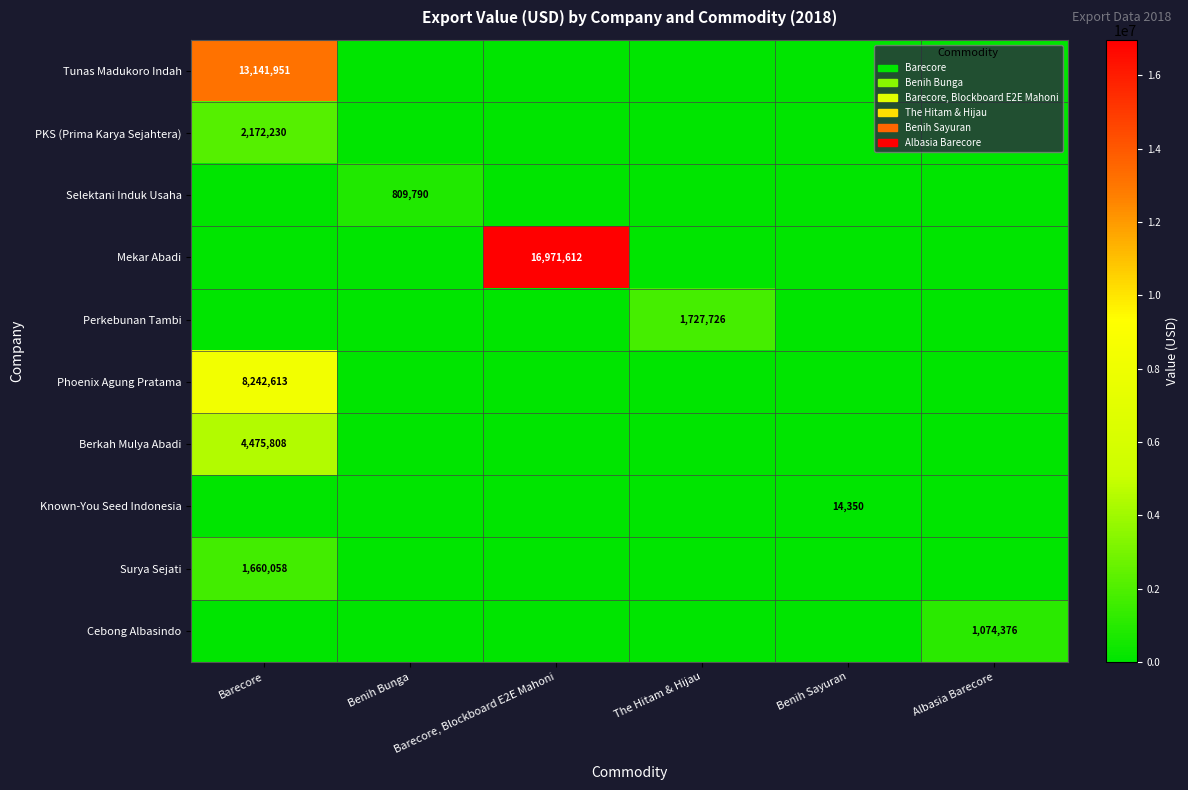

What is the spread (max minus min) of values at Barecore?

13141951.2